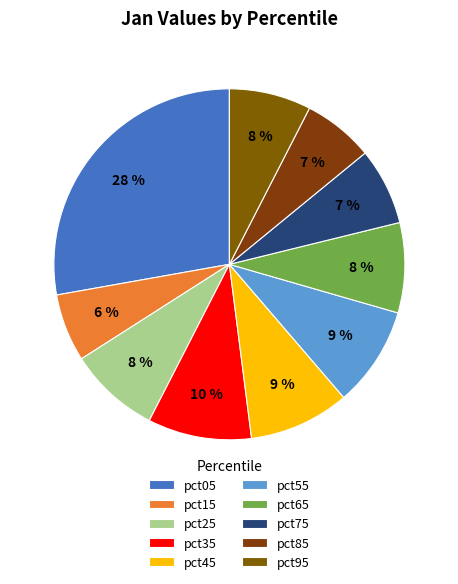

How much of the chart is everything except pct95?

92.5%